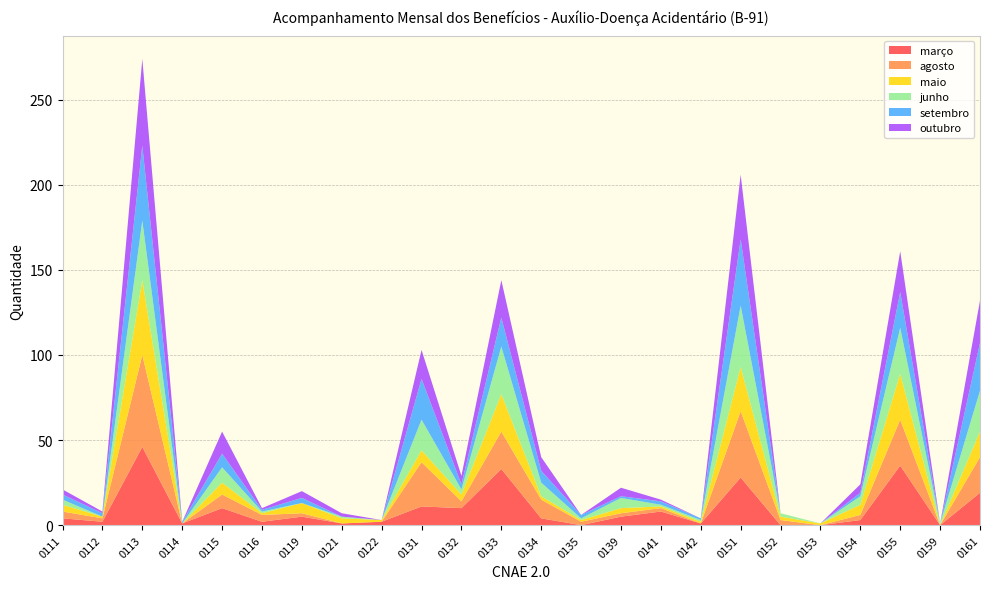

Reading left to right, transcribe all the data shown in this chart.

março: 0111=4	0112=2	0113=46	0114=1	0115=10	0116=2	0119=5	0121=1	0122=2	0131=11	0132=10	0133=33	0134=4	0135=0	0139=5	0141=8	0142=1	0151=28	0152=0	0153=0	0154=3	0155=35	0159=0	0161=19
agosto: 0111=4	0112=2	0113=54	0114=0	0115=8	0116=4	0119=2	0121=0	0122=0	0131=26	0132=4	0133=22	0134=11	0135=2	0139=2	0141=2	0142=0	0151=39	0152=3	0153=0	0154=3	0155=27	0159=0	0161=21
maio: 0111=4	0112=1	0113=44	0114=0	0115=7	0116=1	0119=6	0121=3	0122=1	0131=7	0132=4	0133=22	0134=2	0135=1	0139=3	0141=1	0142=1	0151=26	0152=2	0153=1	0154=6	0155=27	0159=0	0161=15
junho: 0111=3	0112=0	0113=35	0114=0	0115=9	0116=1	0119=0	0121=1	0122=0	0131=18	0132=3	0133=28	0134=8	0135=1	0139=6	0141=1	0142=1	0151=36	0152=2	0153=0	0154=5	0155=27	0159=1	0161=24
setembro: 0111=3	0112=2	0113=44	0114=1	0115=8	0116=1	0119=3	0121=0	0122=0	0131=24	0132=3	0133=17	0134=7	0135=2	0139=1	0141=2	0142=1	0151=39	0152=0	0153=0	0154=2	0155=21	0159=0	0161=28
outubro: 0111=3	0112=1	0113=51	0114=0	0115=13	0116=1	0119=4	0121=2	0122=0	0131=17	0132=5	0133=22	0134=8	0135=0	0139=5	0141=1	0142=0	0151=38	0152=0	0153=0	0154=5	0155=24	0159=0	0161=25